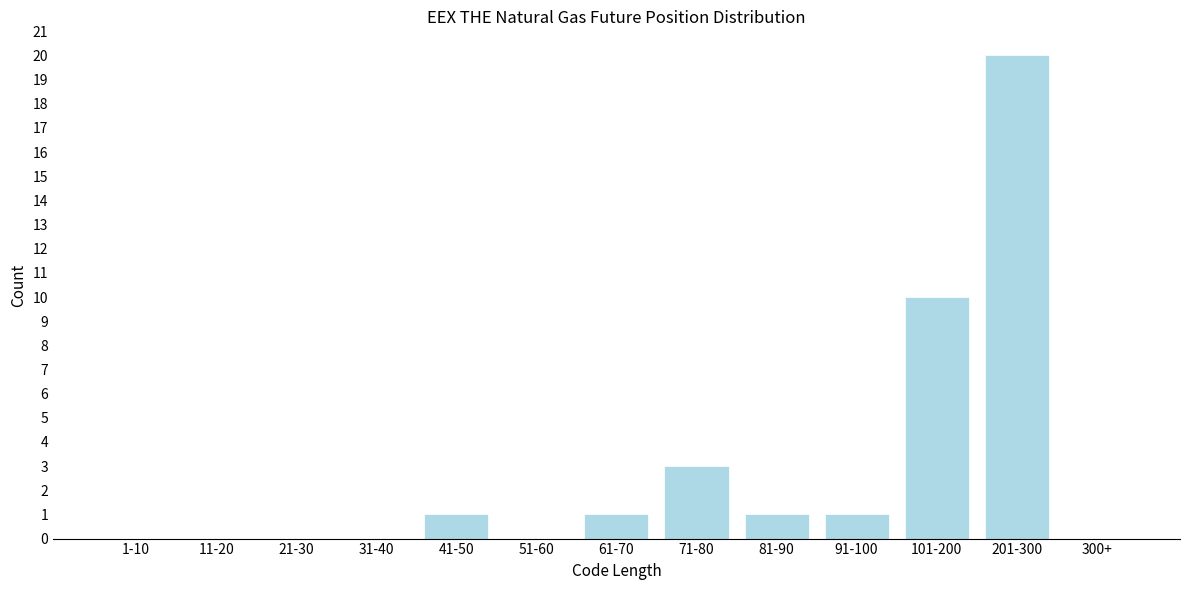

Reading left to right, list all the values displayed in this chart.

1-10=0	11-20=0	21-30=0	31-40=0	41-50=1	51-60=0	61-70=1	71-80=3	81-90=1	91-100=1	101-200=10	201-300=20	300+=0